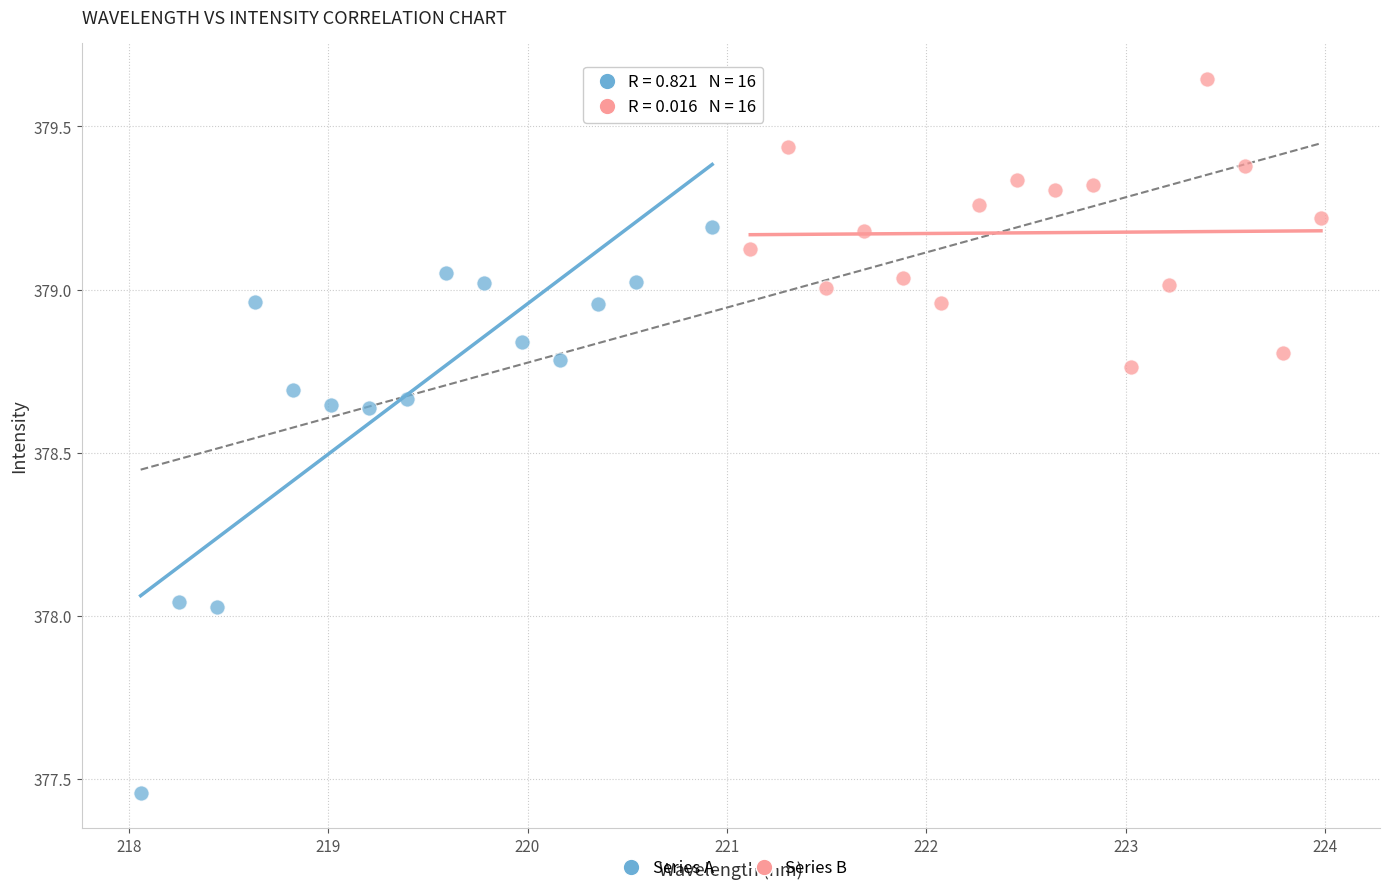

What are all the series names shown in the legend?

Series A, Series B